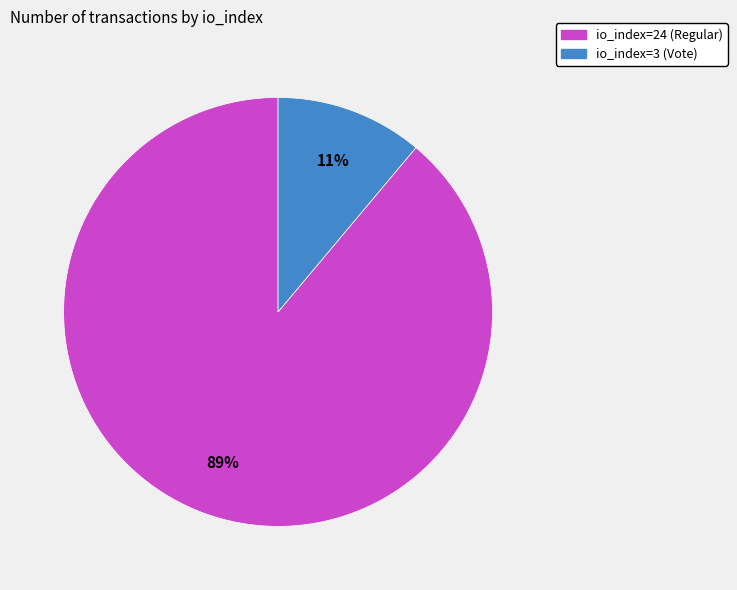

Is it true that io_index=24 (Regular) is 89% of the pie?

True